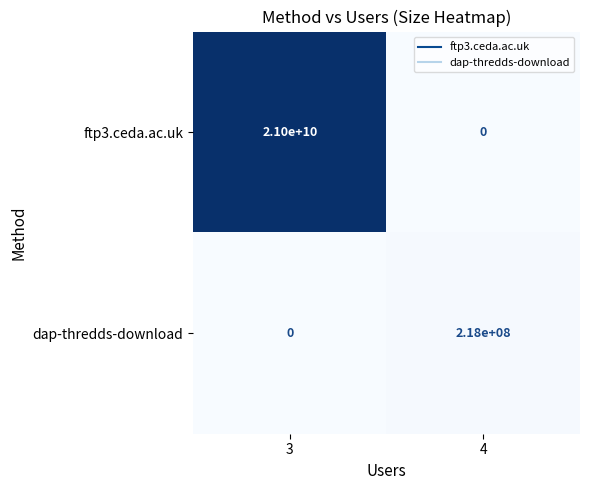

Reading left to right, extract all data points from this chart.

ftp3.ceda.ac.uk: 3=21000000000	4=0
dap-thredds-download: 3=0	4=218000000